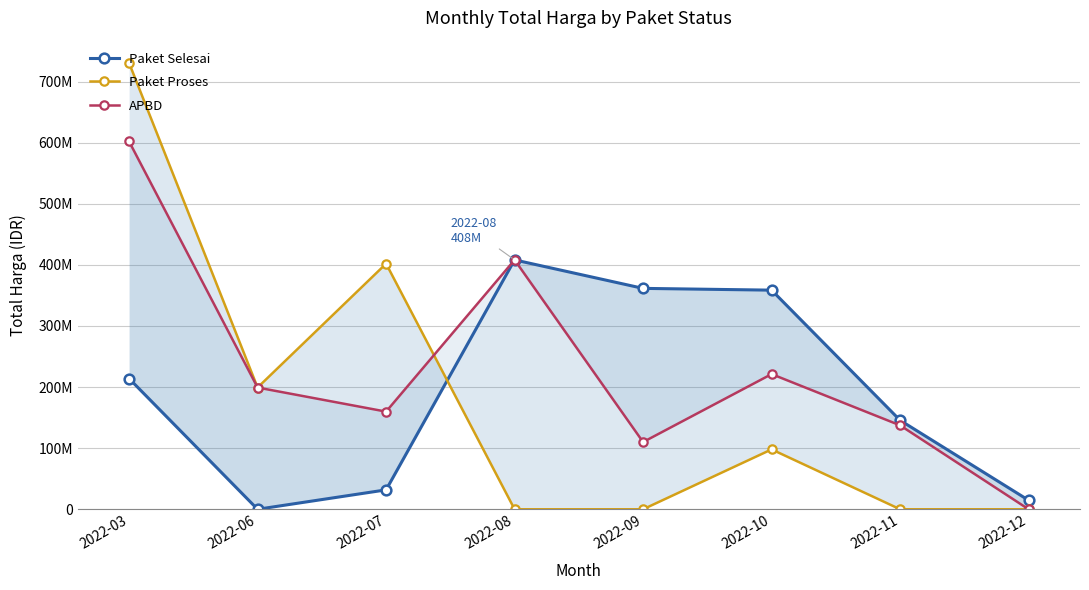

Which has a higher value, 2022-08 or 2022-09?

2022-08